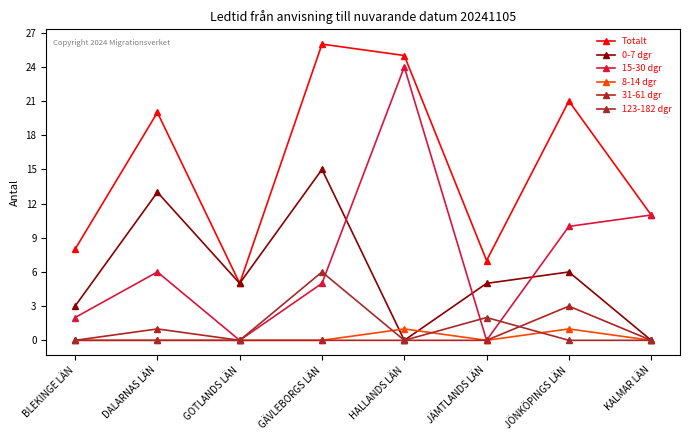

What is the total value across all series at KALMAR LÄN?

22